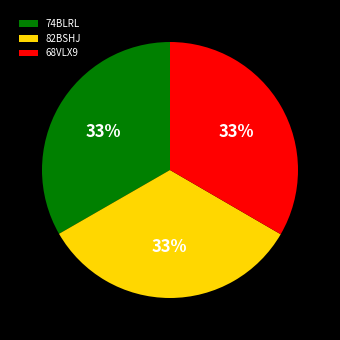

To the nearest percent, what percentage of the pie is 74BLRL?

33%